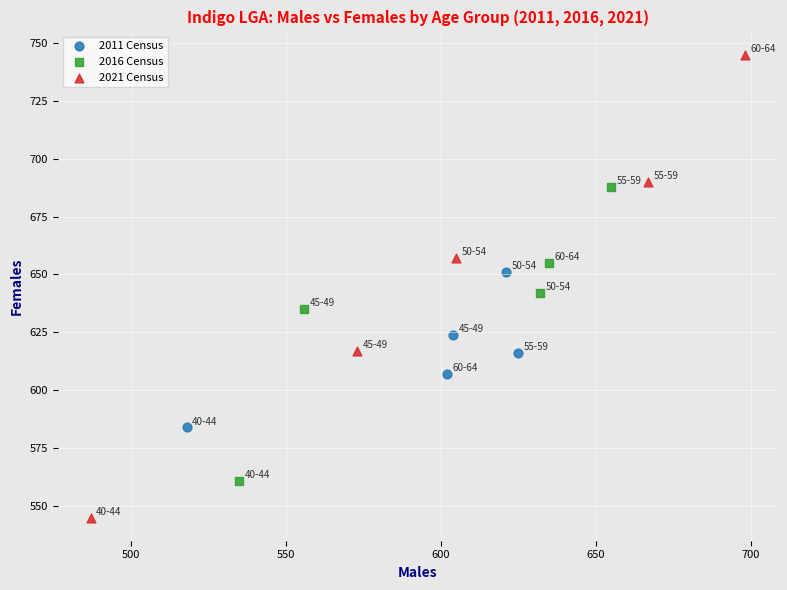

Which series reaches the maximum Y coordinate?

2021 Census